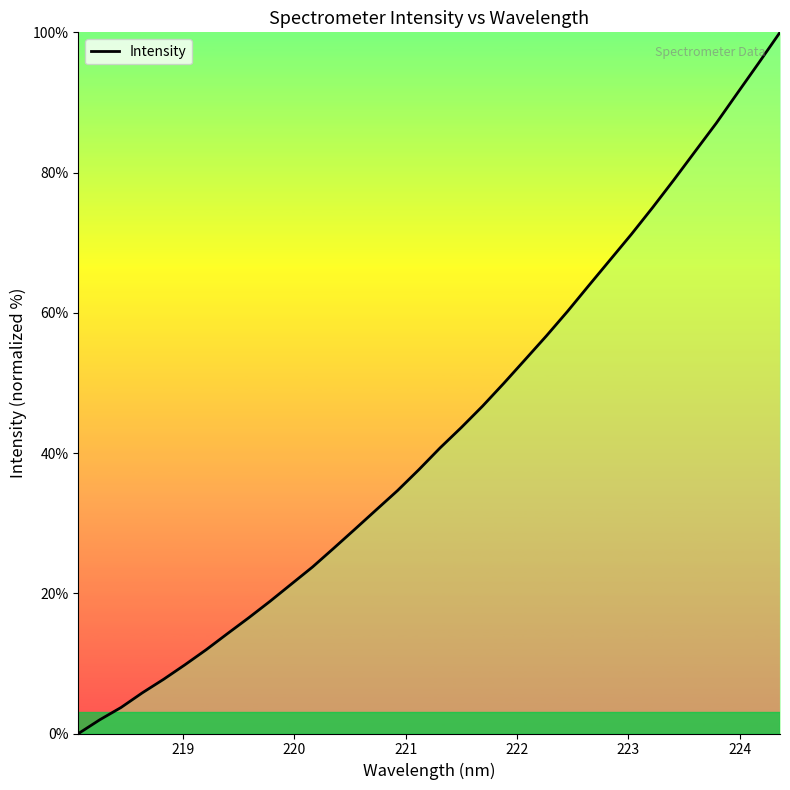

Reading left to right, extract all data points from this chart.

0.0	2.0	3.7	5.8	7.7	9.8	11.9	14.2	16.5	18.9	21.3	23.7	26.4	29.2	31.9	34.7	37.6	40.7	43.6	46.7	50.0	53.3	56.7	60.2	63.9	67.5	71.2	75.0	79.0	83.0	87.1	91.4	95.6	100.0